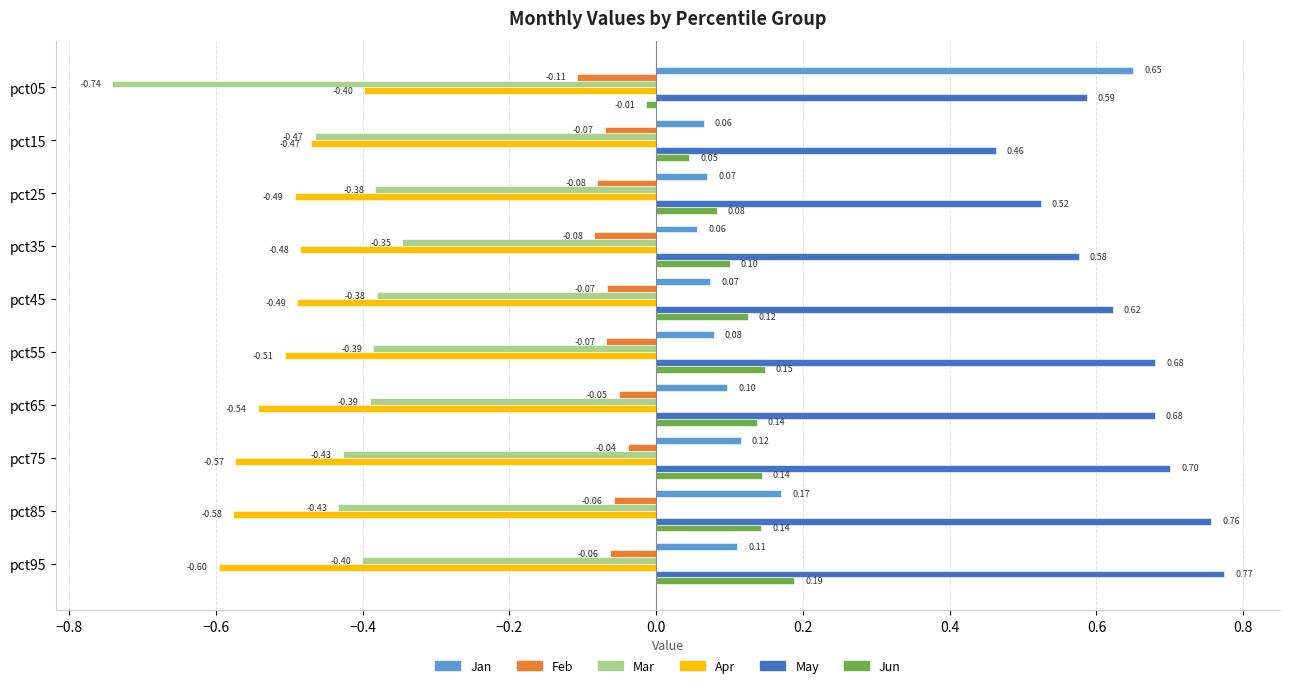

List the series in order of their peak value, lowest first.

Apr, Mar, Feb, Jun, Jan, May